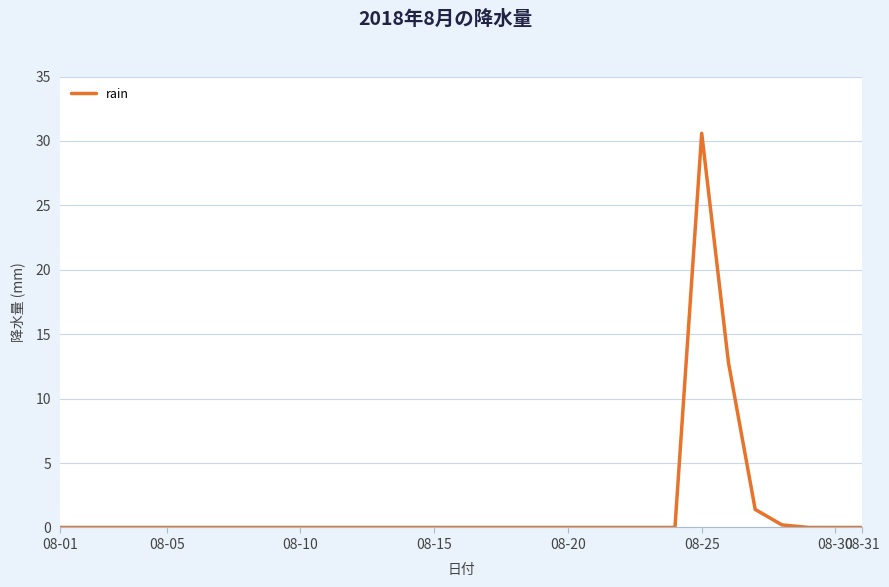

What is the maximum value shown in the chart?

30.6